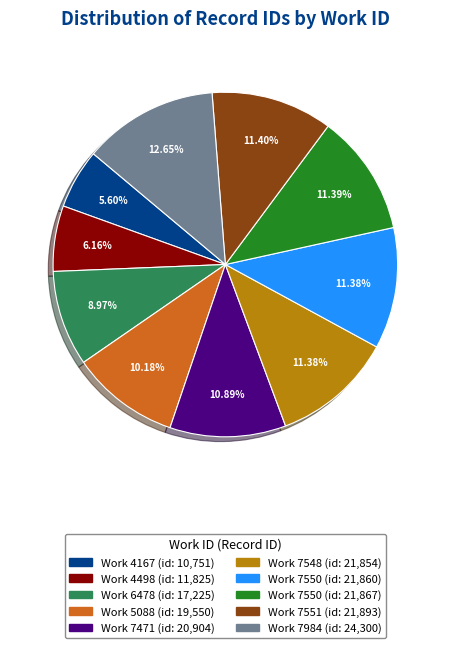

Is there any slice that represents more than half of the pie?

No